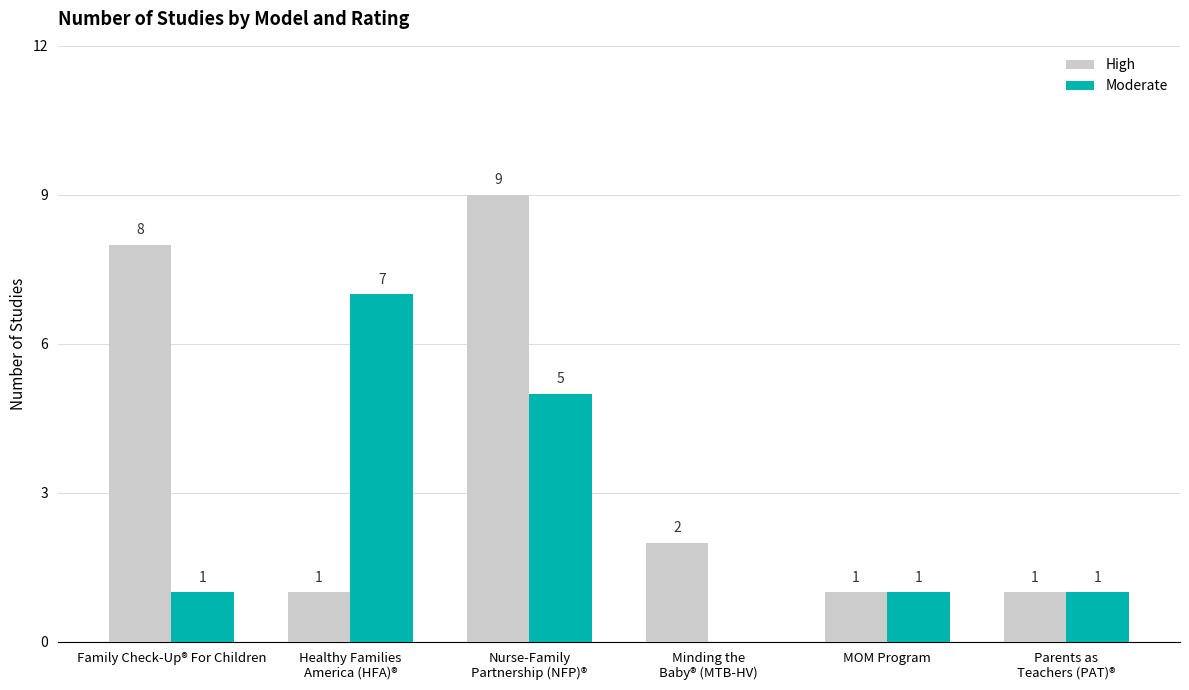

What is the sum of all Moderate values?

15